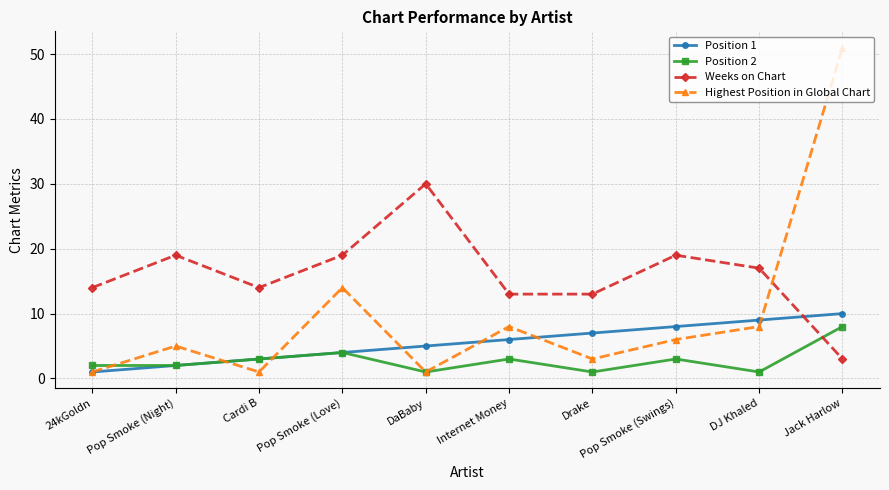

True or false: Position 2 has more than 0 points higher than both neighbors.

True